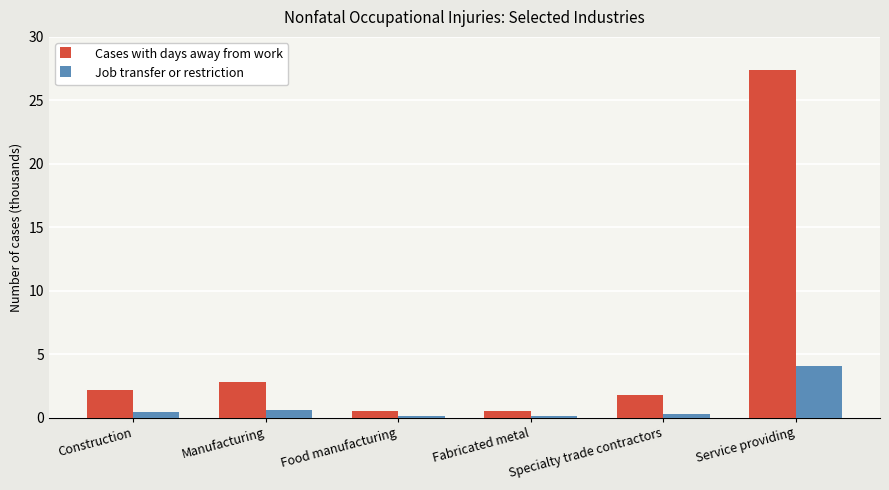

Which series changed the most between Specialty trade contractors and Service providing?

Cases with days away from work